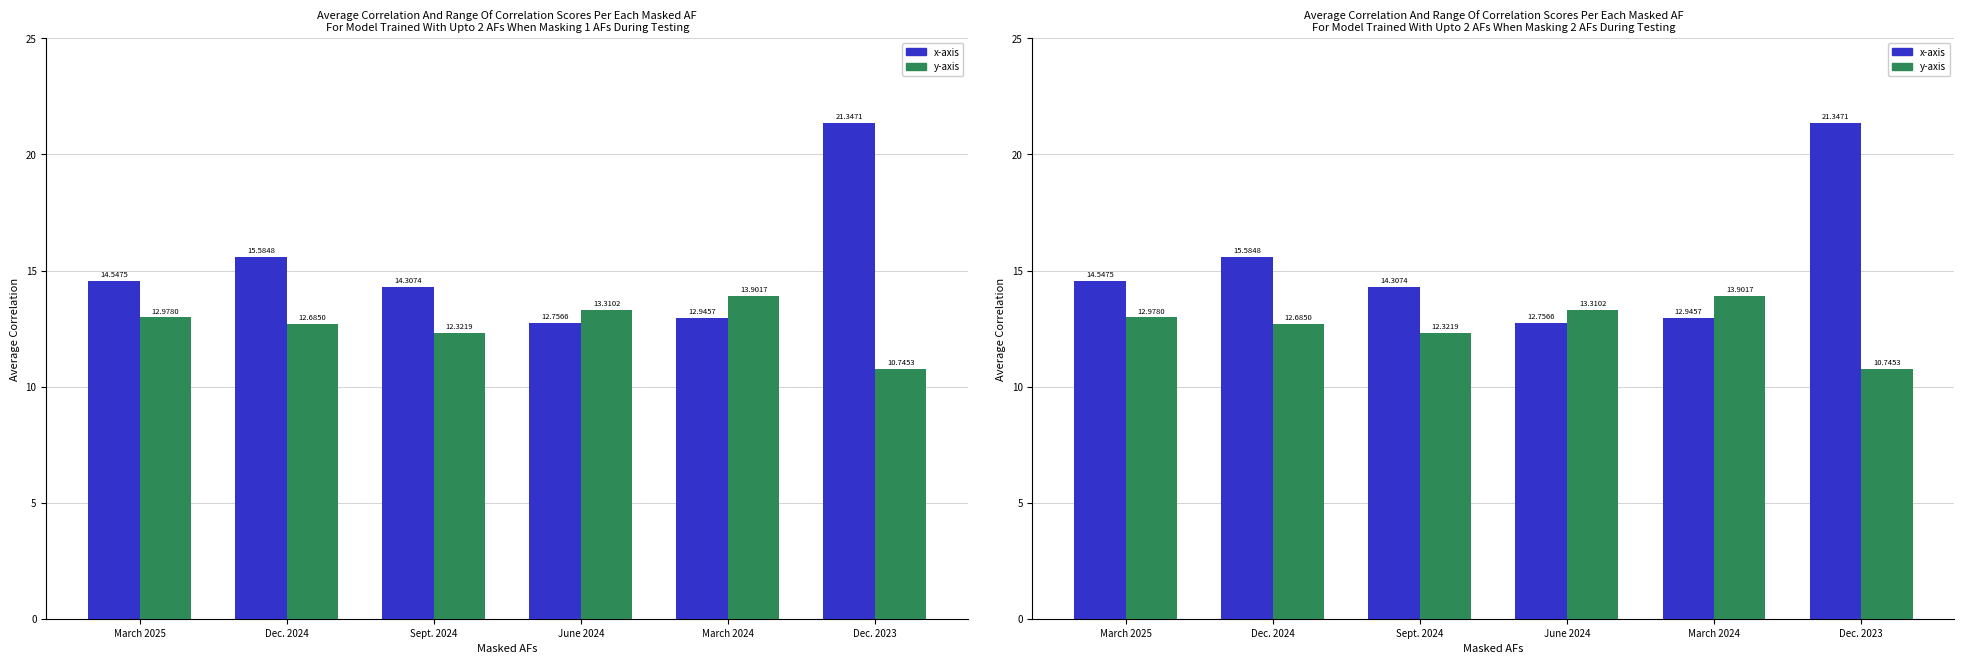

What is the total value across all series at Sept. 2024?

26.6